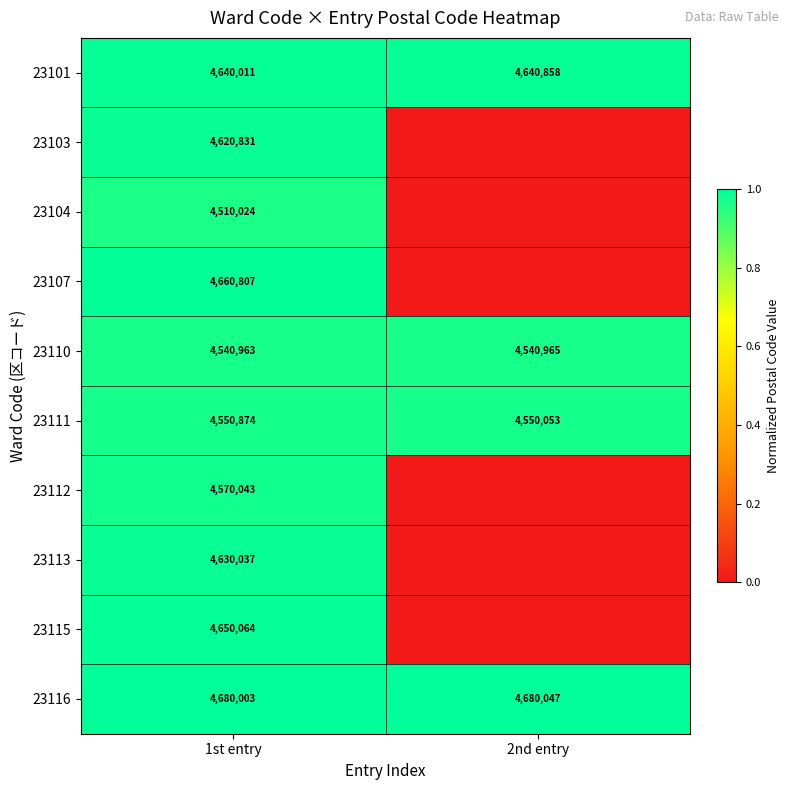

Is the value of 23101 at 2nd entry greater than the value of 23107 at 1st entry?

No